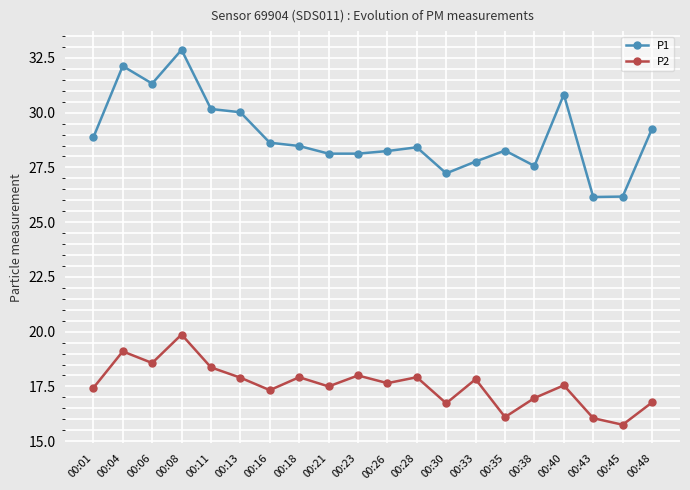

Rank the series by their maximum value, from lowest to highest.

P2, P1